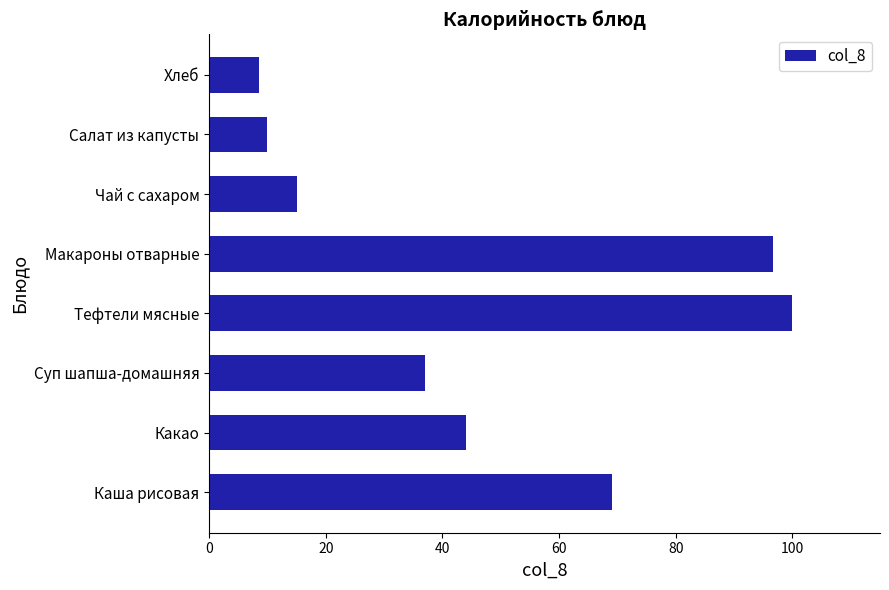

What is the sum of the values at Тефтели мясные and Какао?

144.0